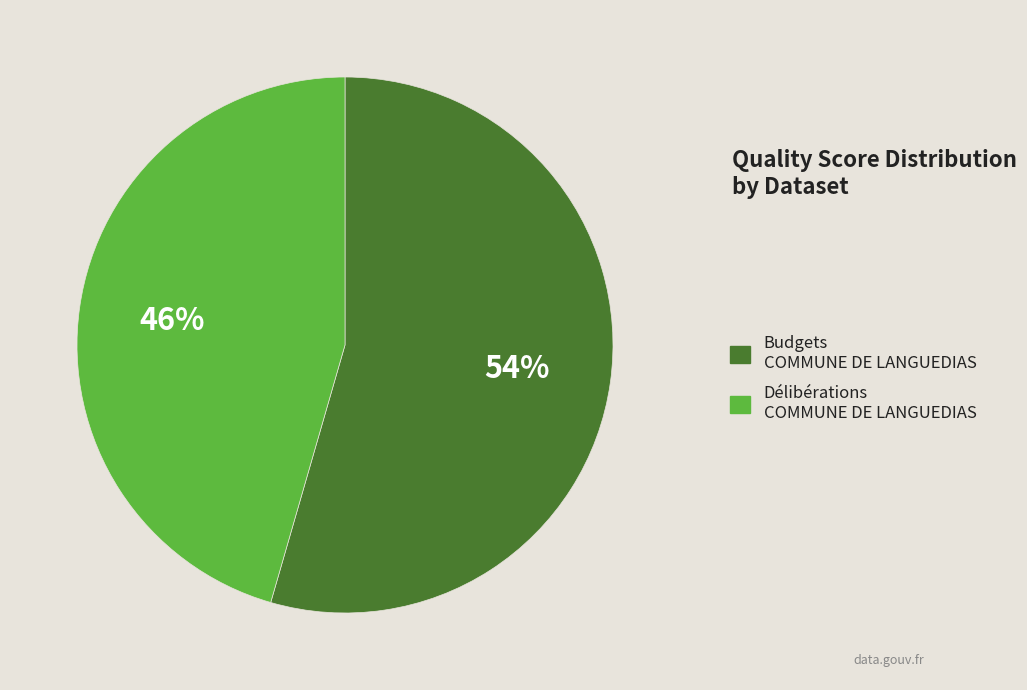

Is there any slice that represents more than half of the pie?

Yes